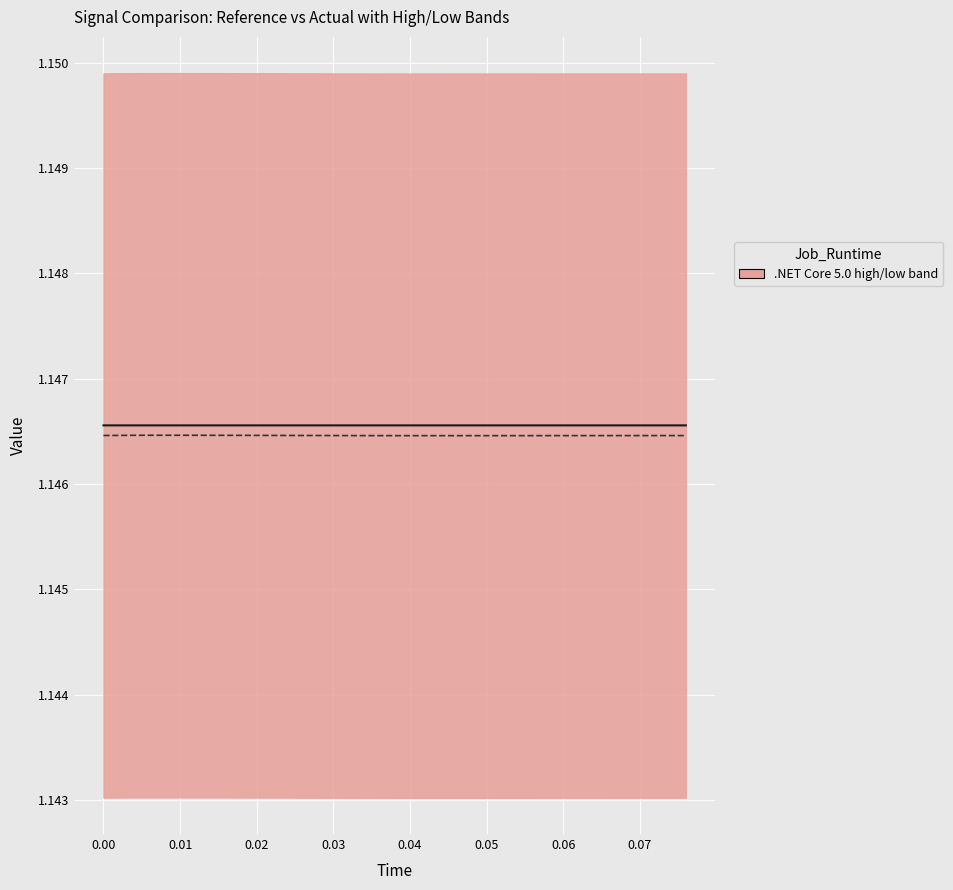

Rank the series by their maximum value, from highest to lowest.

actual, reference